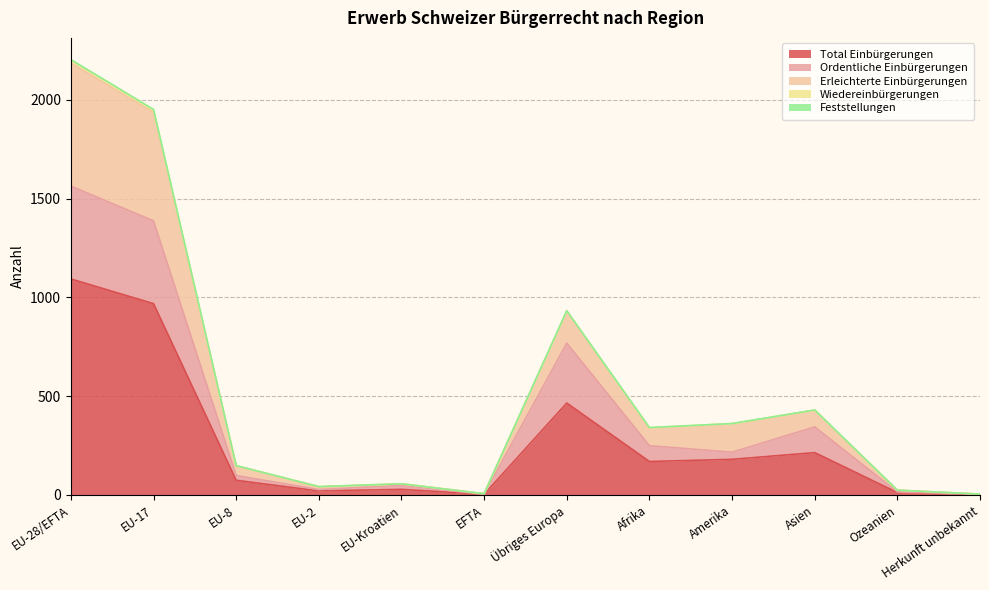

What is the label of the 7th point from the left?

Übriges Europa